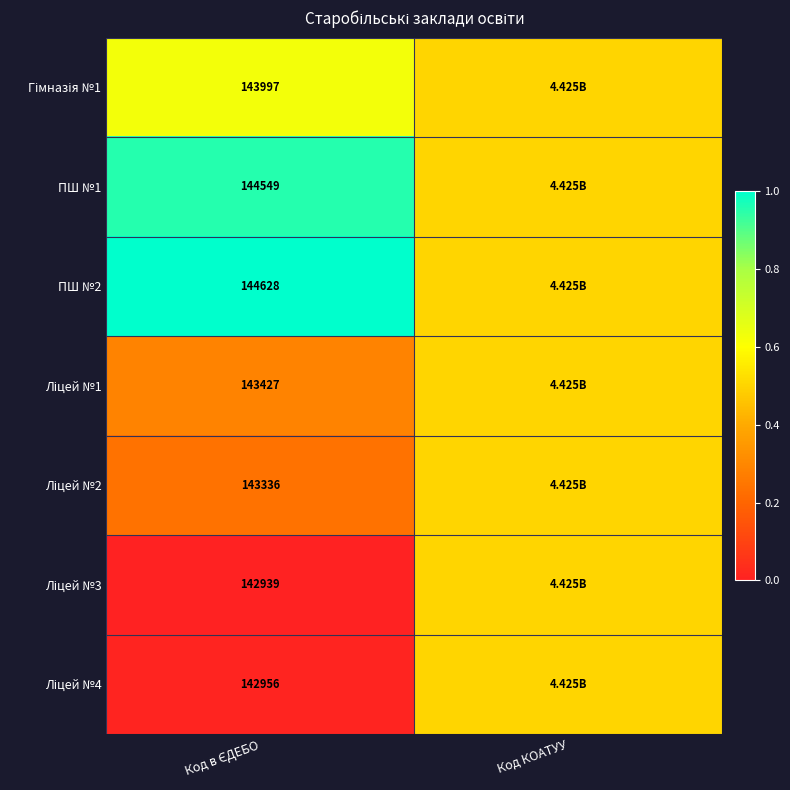

Rank the series at Код в ЄДЕБО from lowest to highest value.

Ліцей №3, Ліцей №4, Ліцей №2, Ліцей №1, Гімназія №1, ПШ №1, ПШ №2